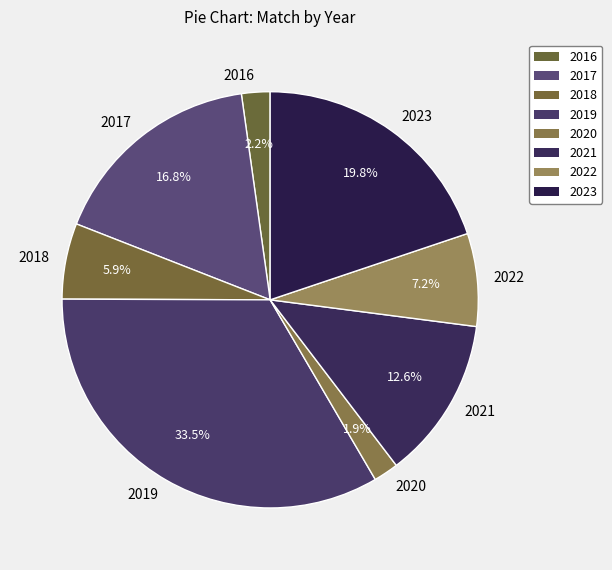

Which category has the biggest portion of the pie?

2019